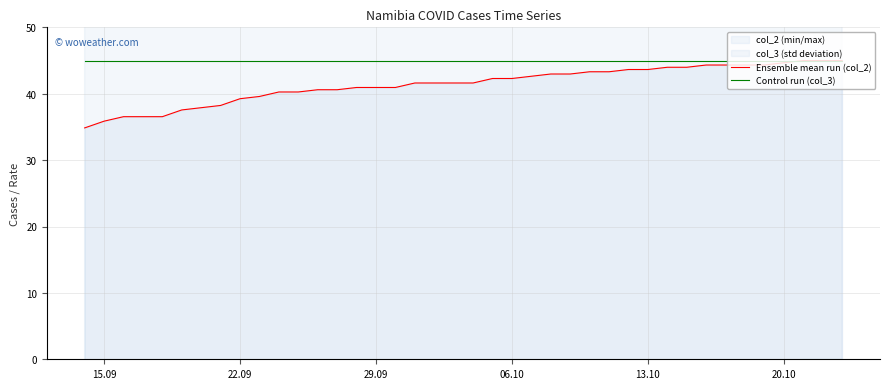

What is the minimum value for Control run (col_3)?

45.0